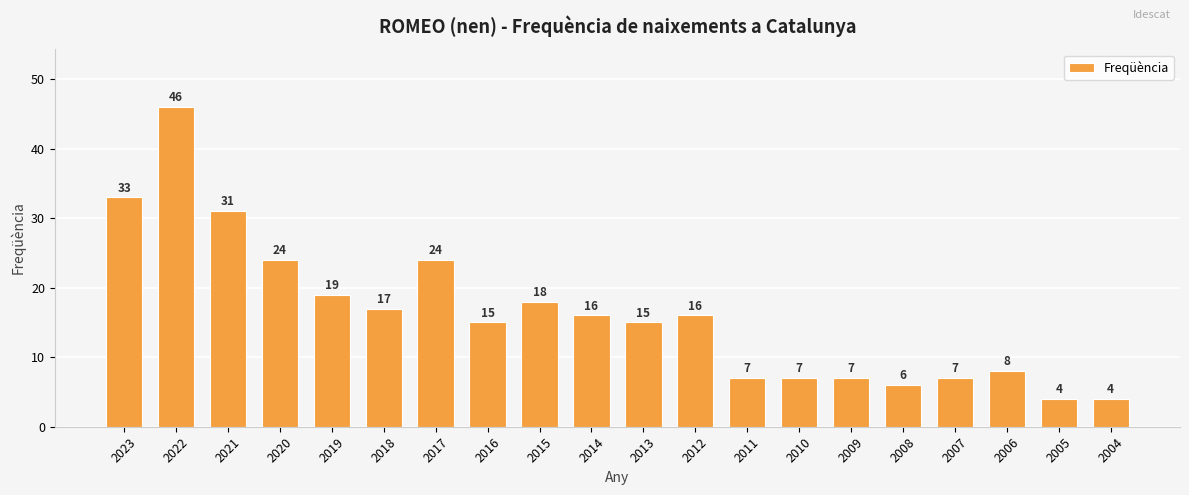

Reading right to left, list all the values displayed in this chart.

4	4	8	7	6	7	7	7	16	15	16	18	15	24	17	19	24	31	46	33